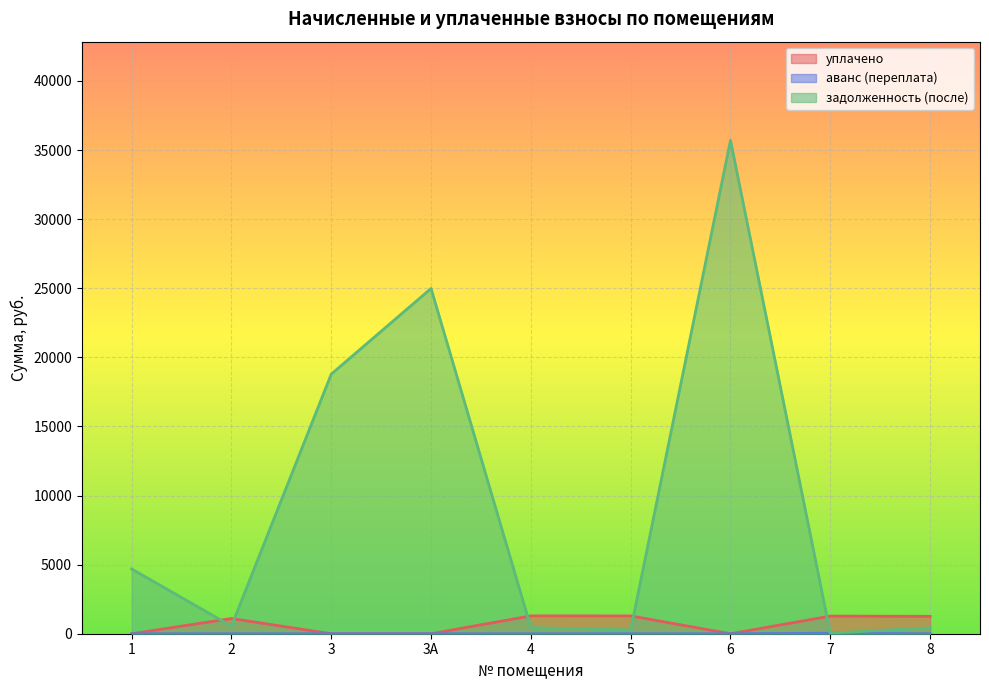

Count the number of categories in the chart.

9